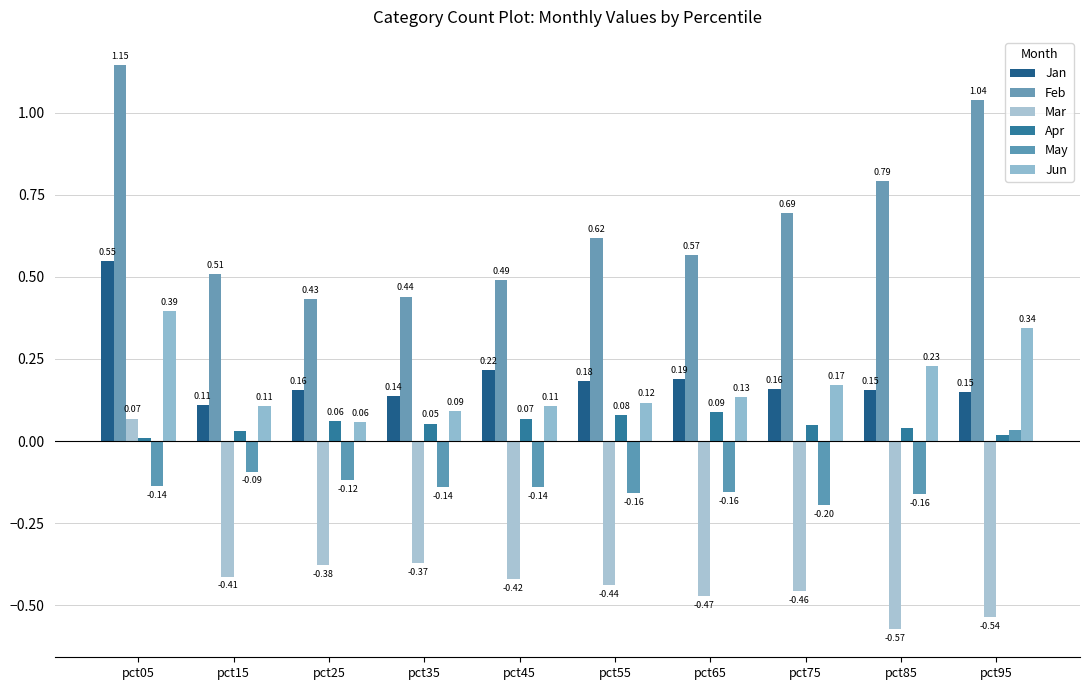

Does the chart contain any negative values?

Yes